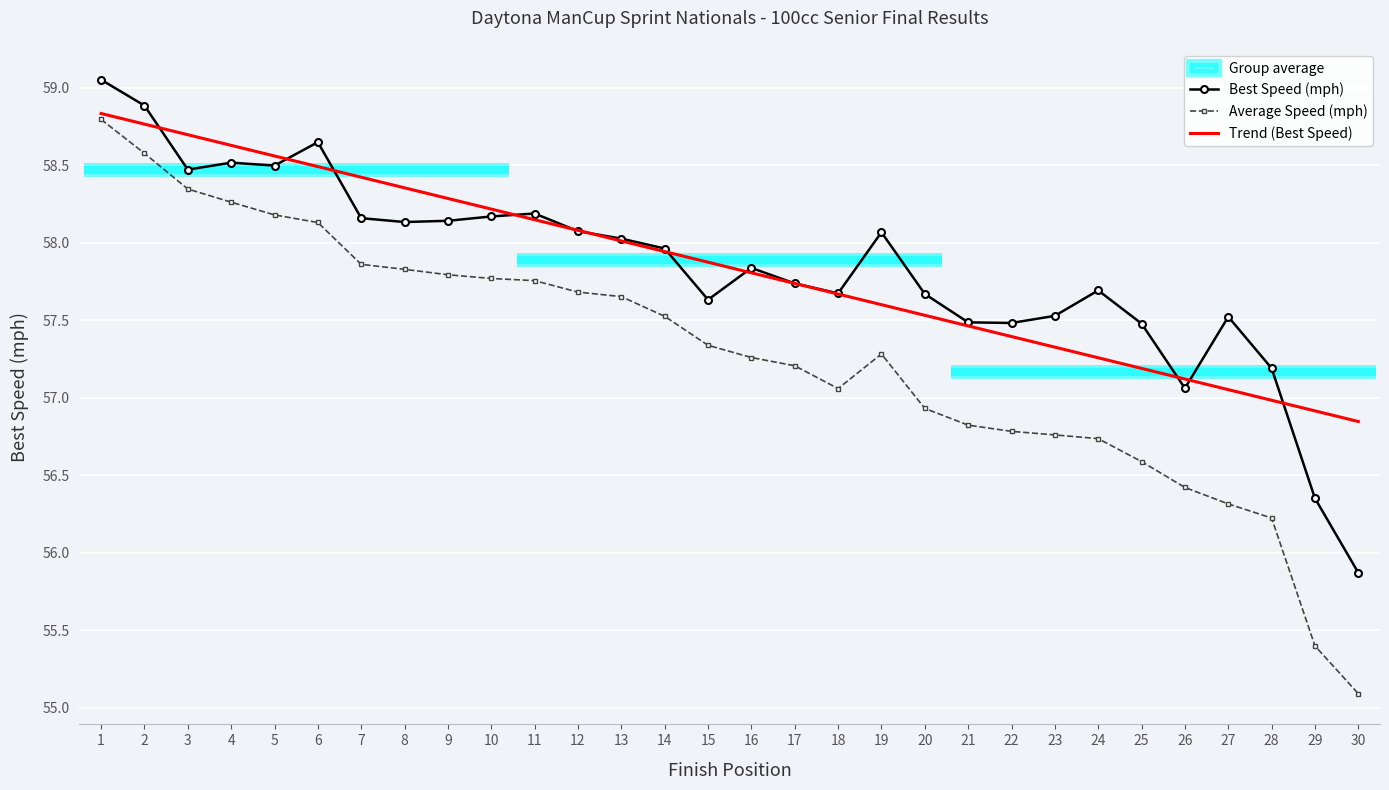

What is the value of the Trend (Best Speed) point at the 19th from the left?

57.6